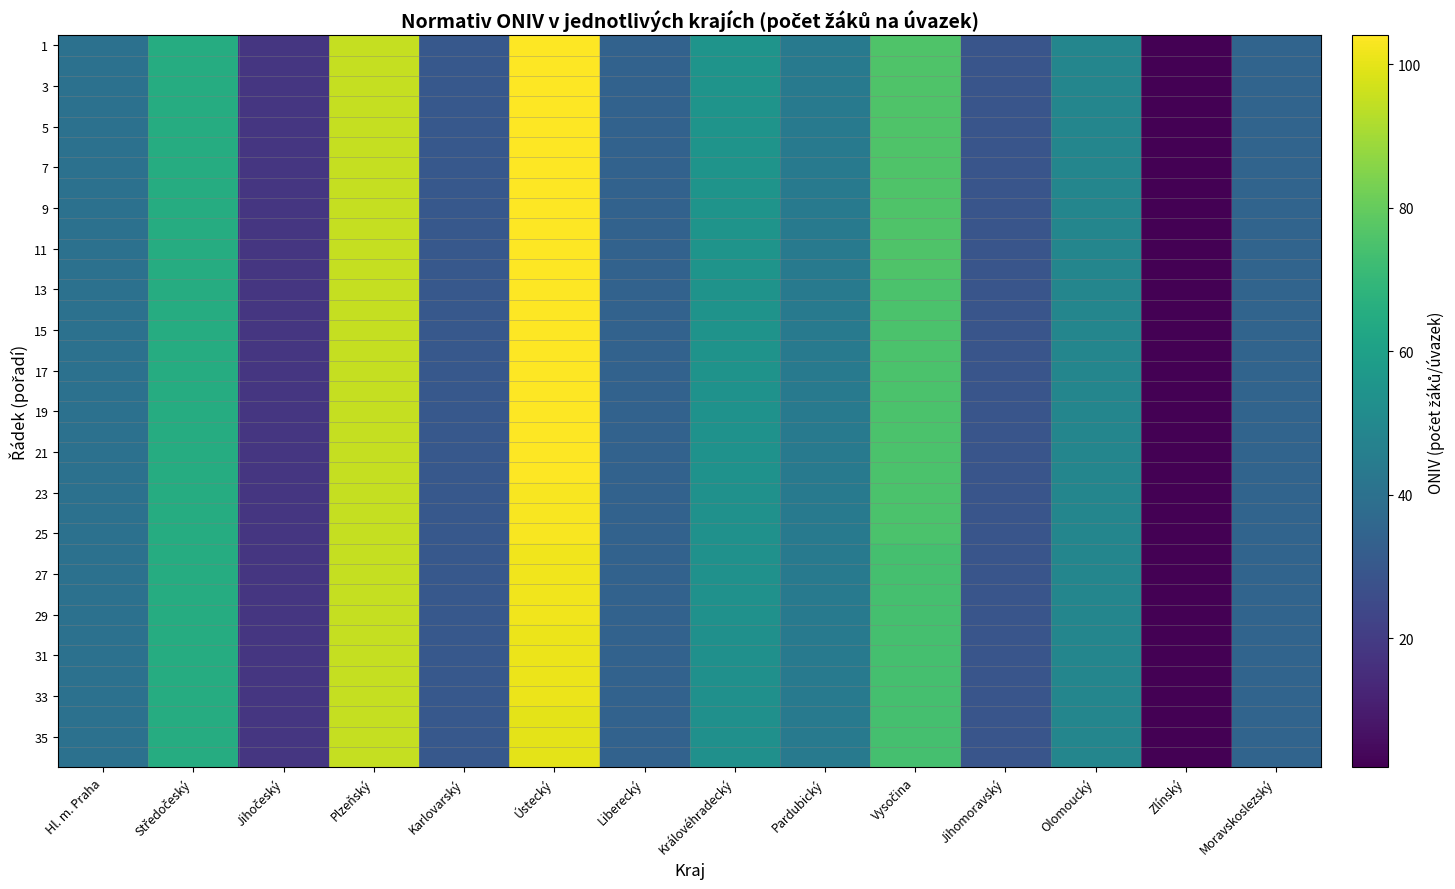

What is the smallest value displayed?

2.0